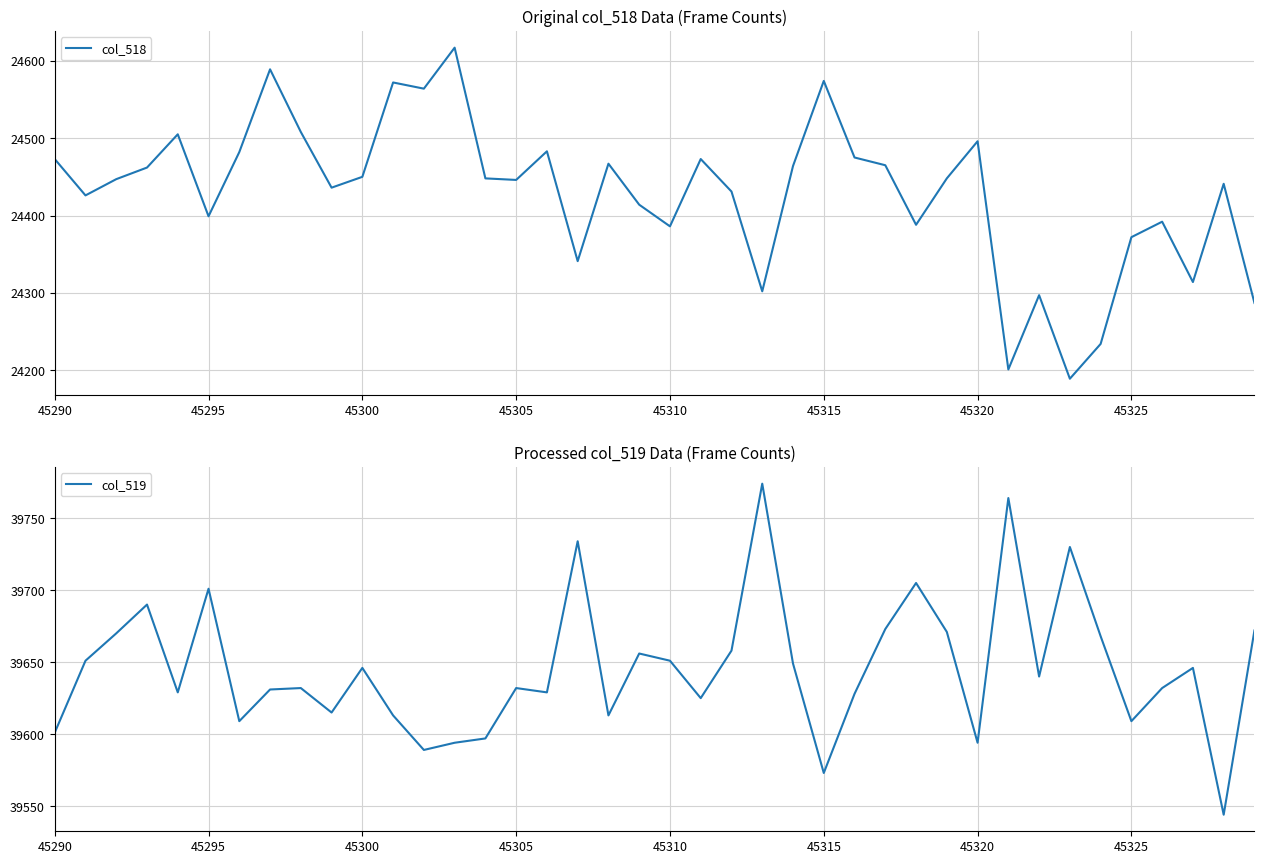

Count the number of categories in the chart.

40